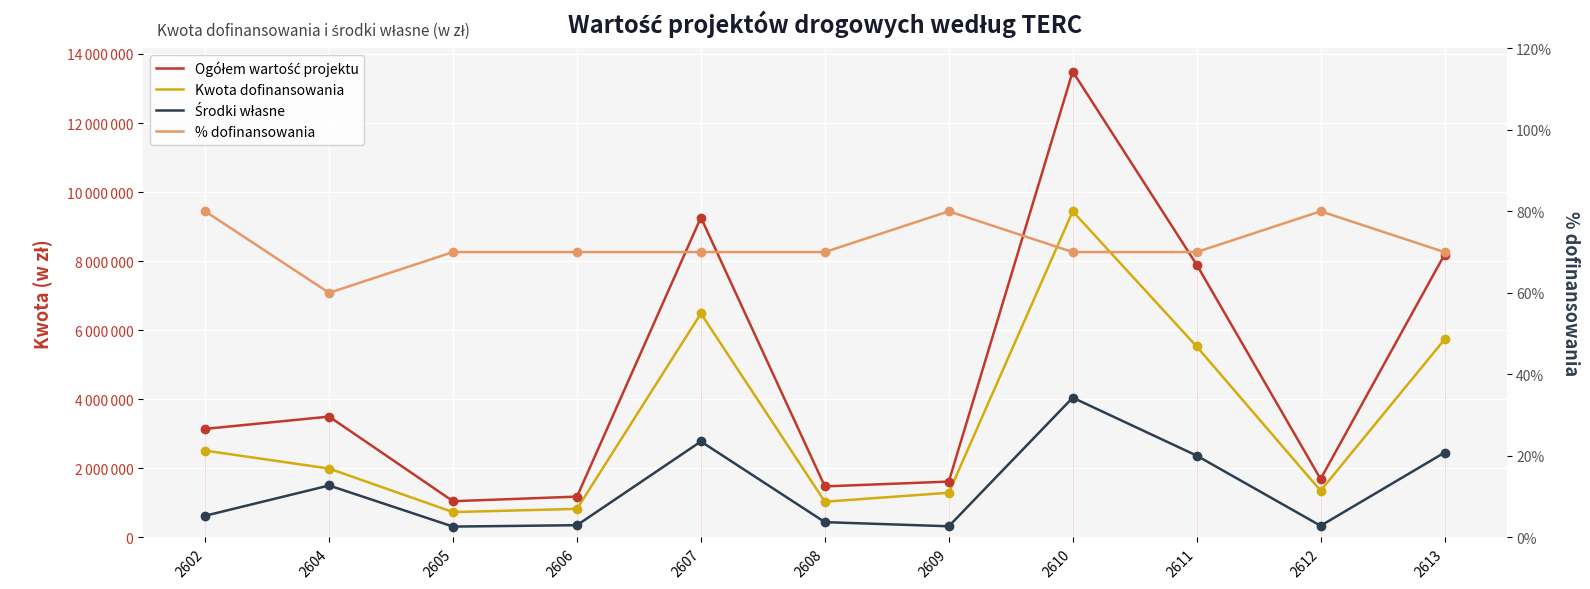

What are all the series names shown in the legend?

Ogółem wartość projektu, Kwota dofinansowania, Środki własne, % dofinansowania